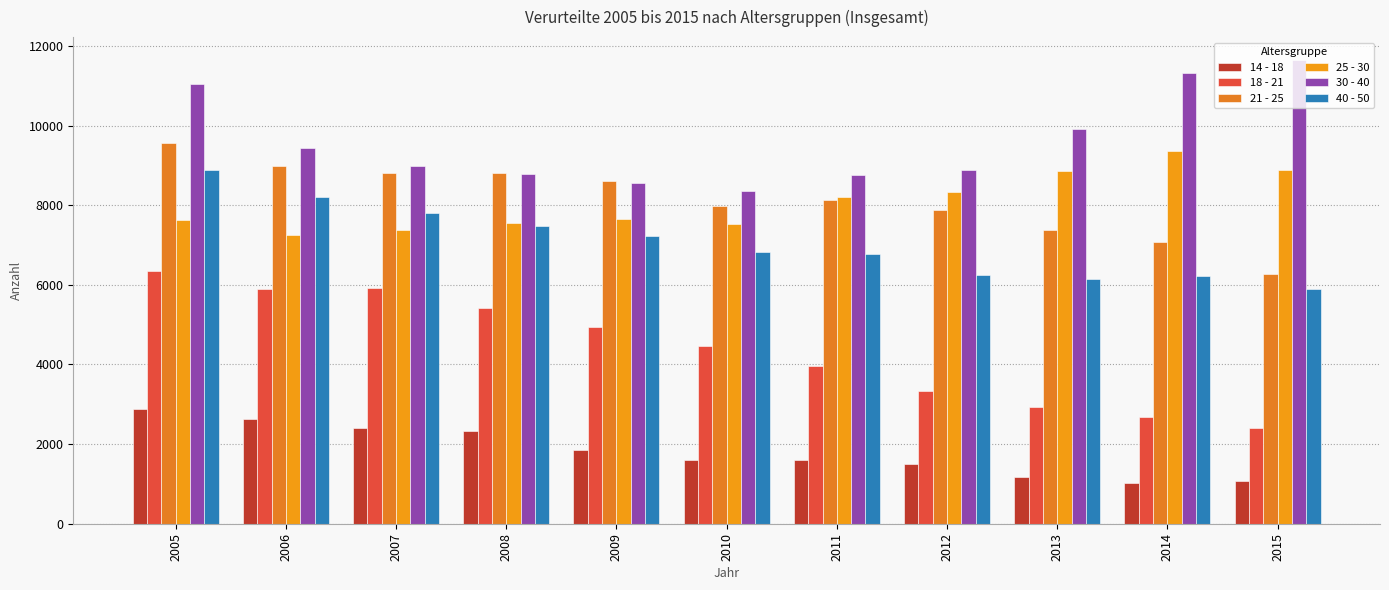

The value of 18 - 21 at 2015 is 1579. True or false?

False